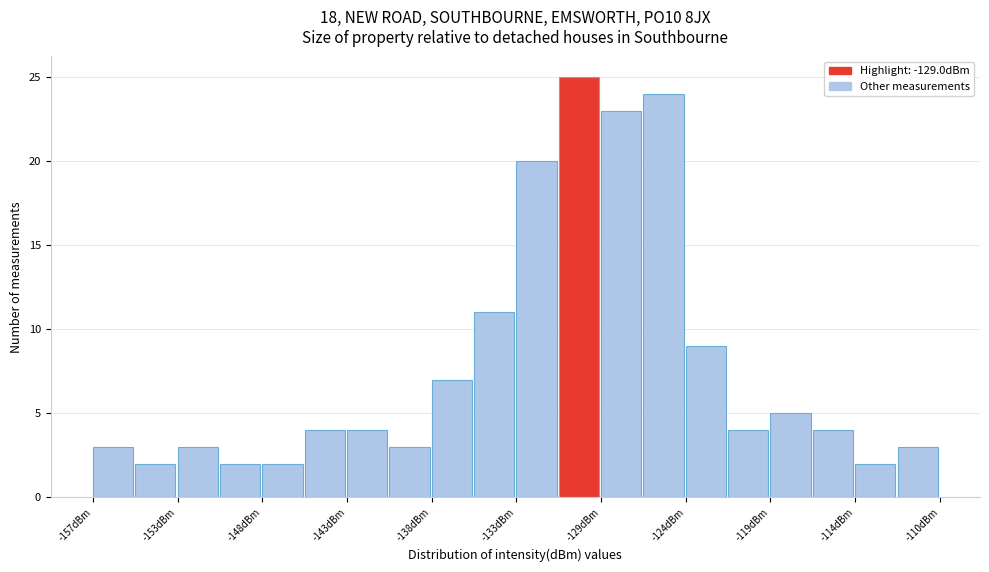

Over which range of the x-axis is the bar tallest?

-131.0 to -128.5